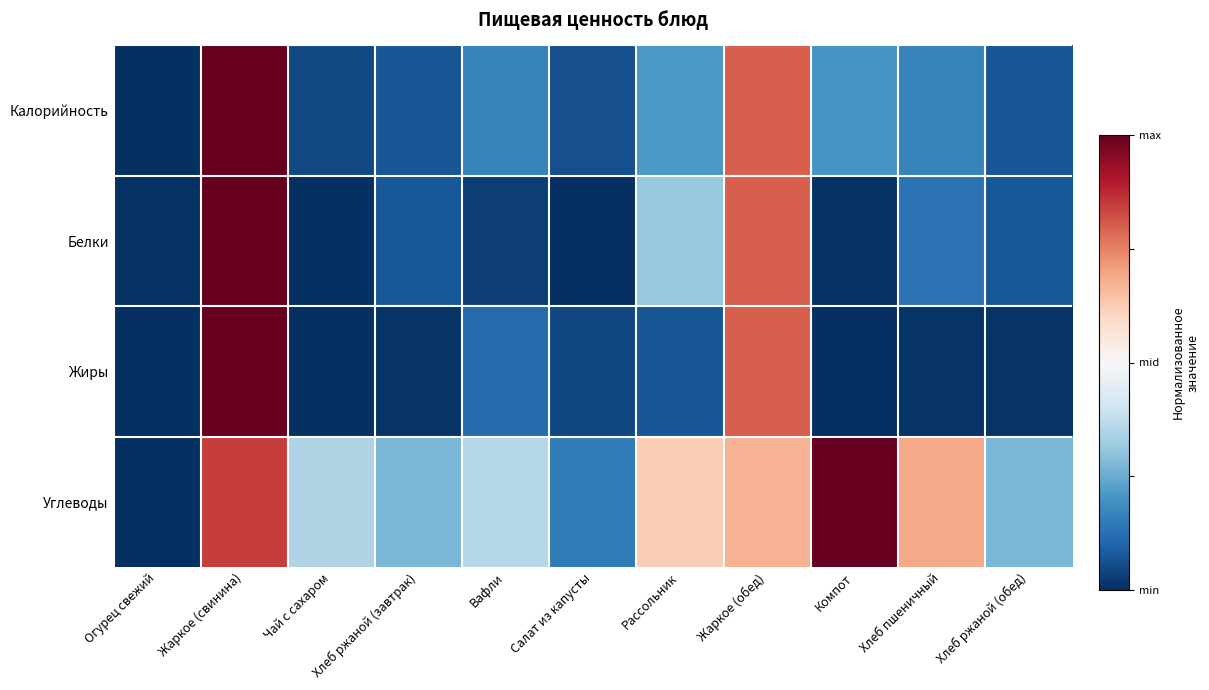

Which category has the highest value across all series?

Жаркое (свинина)